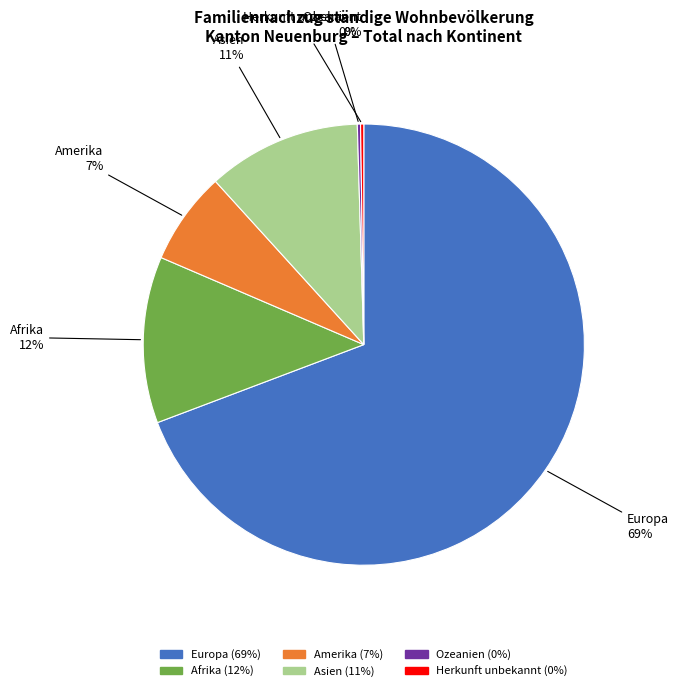

To the nearest percent, what portion does Amerika represent?

7%